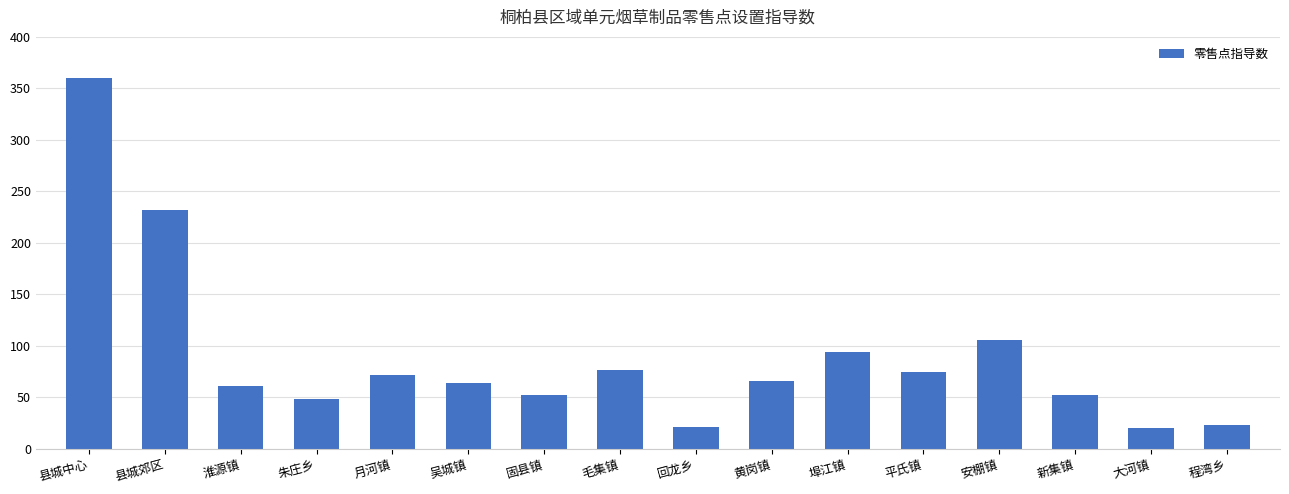

What is the smallest value displayed?

20